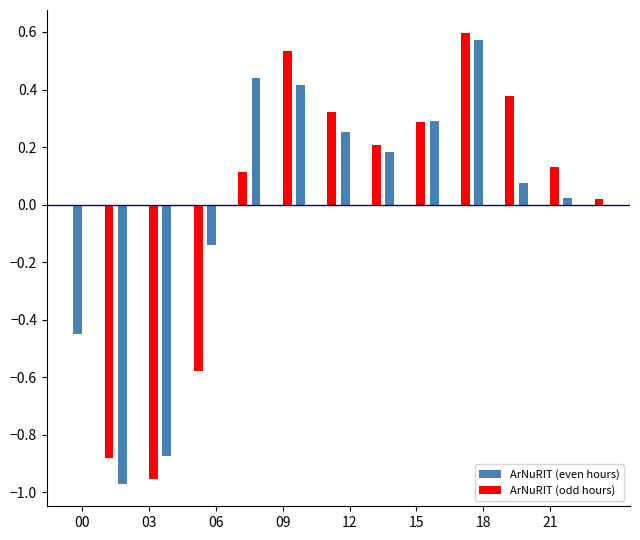

What is the label of the 12th bar from the right?

12